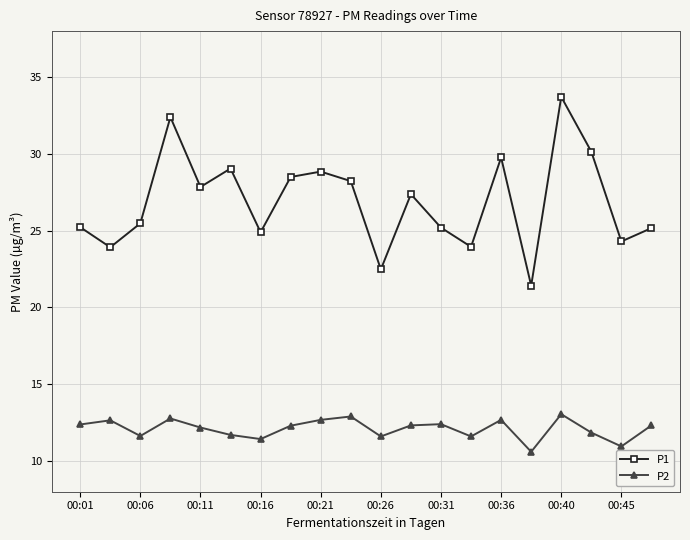

How many lines are shown in the chart?

2